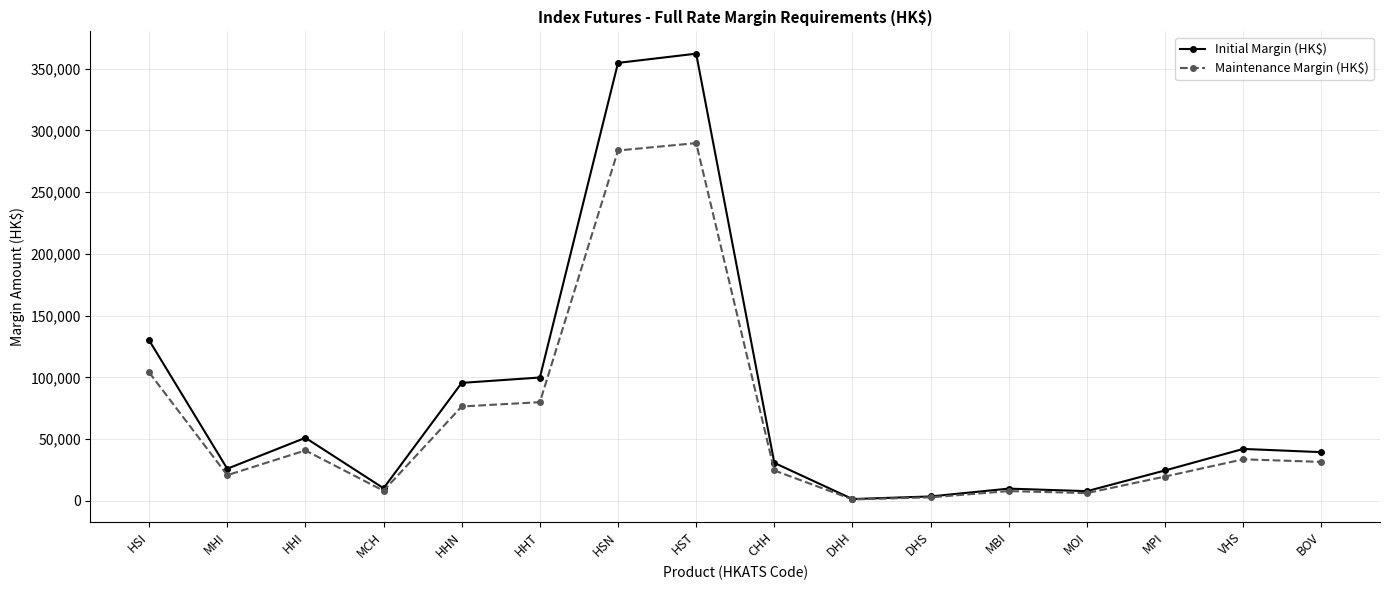

Which series has the widest spread of values?

Initial Margin (HK$)